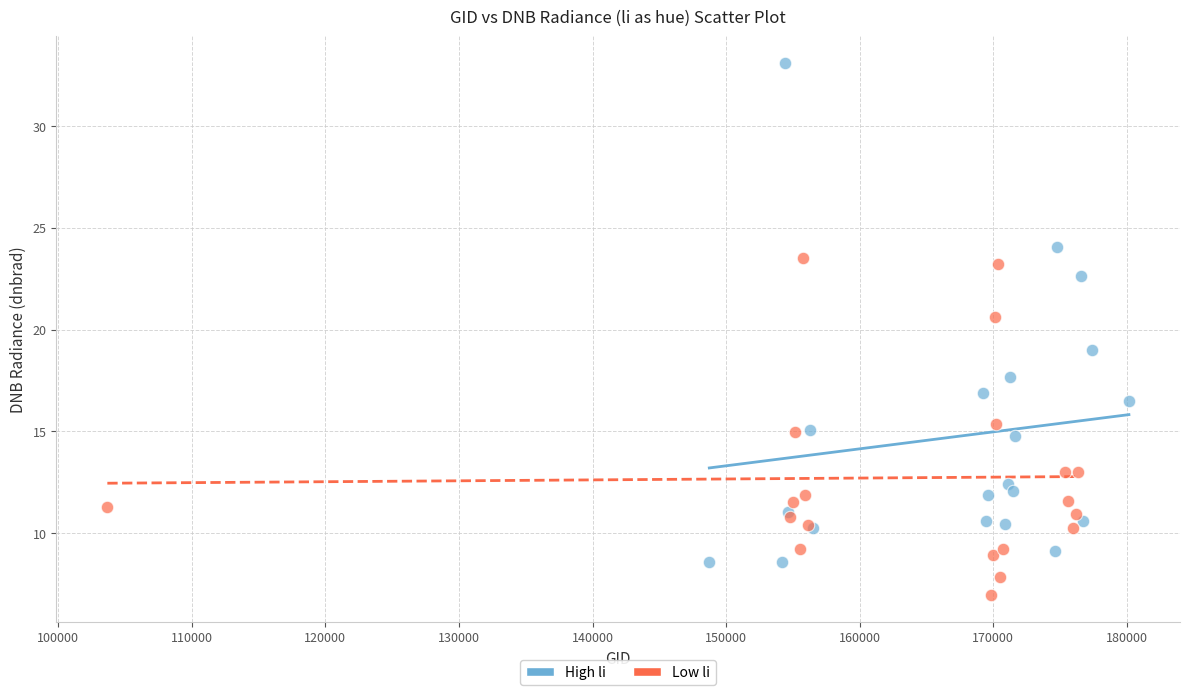

Which series contains the highest Y value?

High li